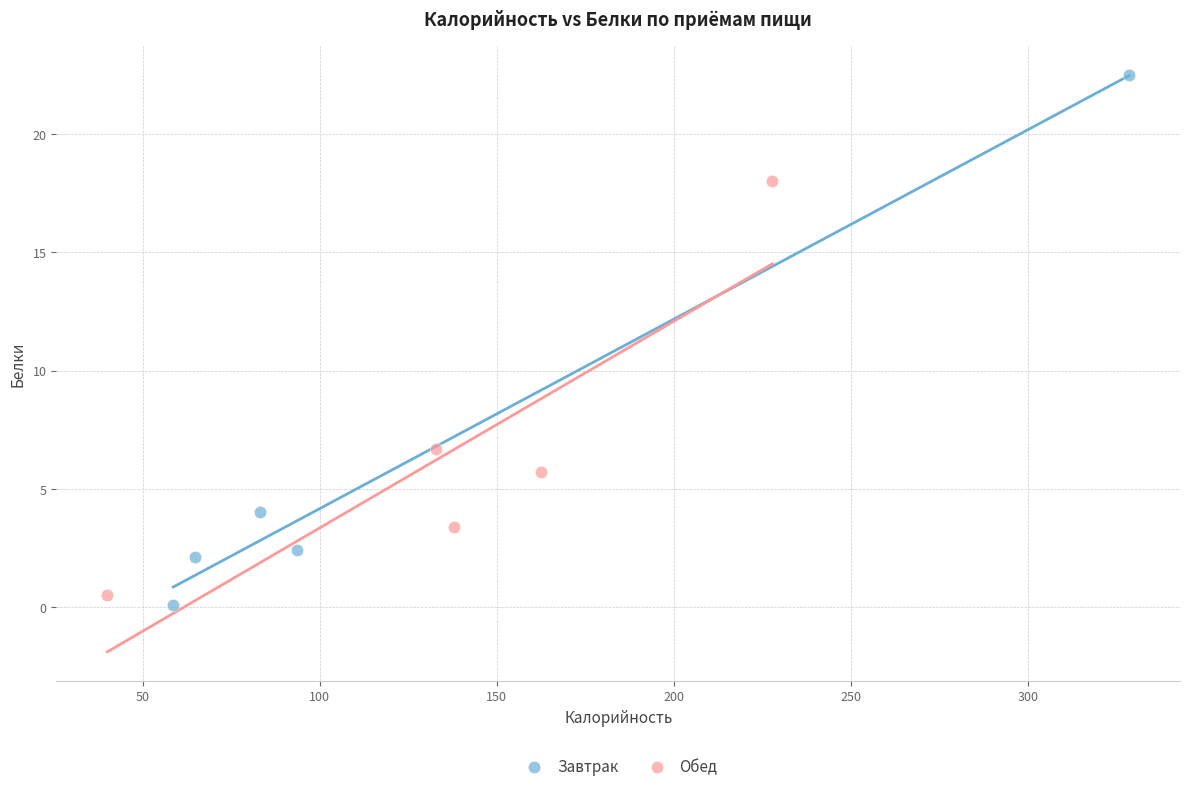

What are all the series names shown in the legend?

Завтрак, Обед